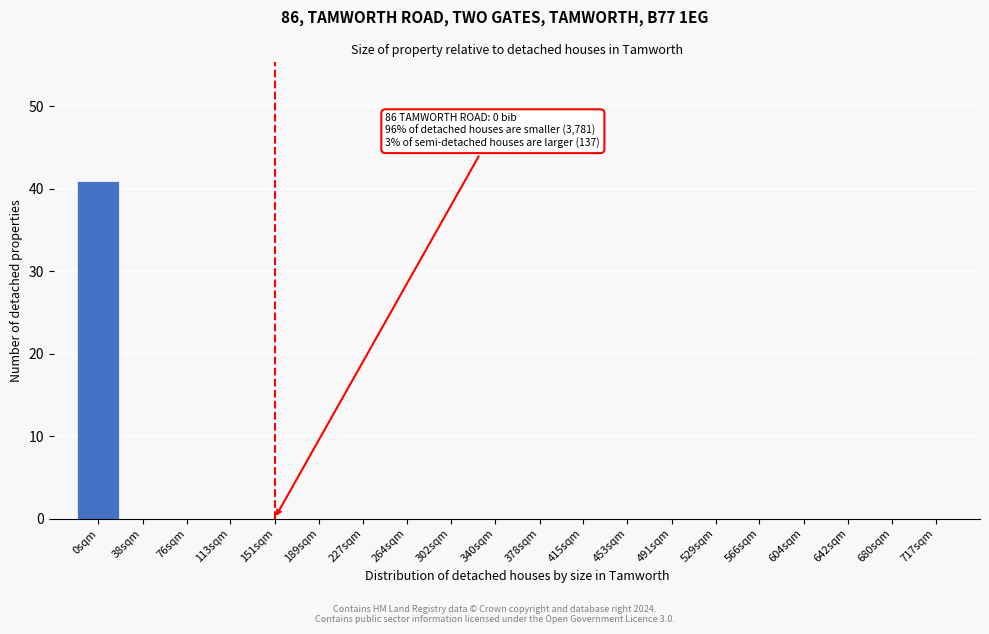

Reading left to right, extract all data points from this chart.

0sqm=41	38sqm=0	76sqm=0	113sqm=0	151sqm=0	189sqm=0	227sqm=0	264sqm=0	302sqm=0	340sqm=0	378sqm=0	415sqm=0	453sqm=0	491sqm=0	529sqm=0	566sqm=0	604sqm=0	642sqm=0	680sqm=0	717sqm=0